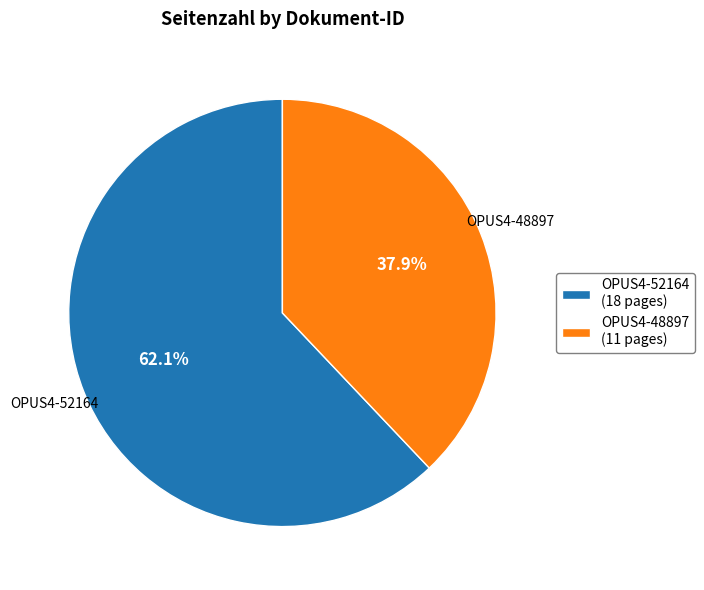

How many slices are in this pie chart?

2